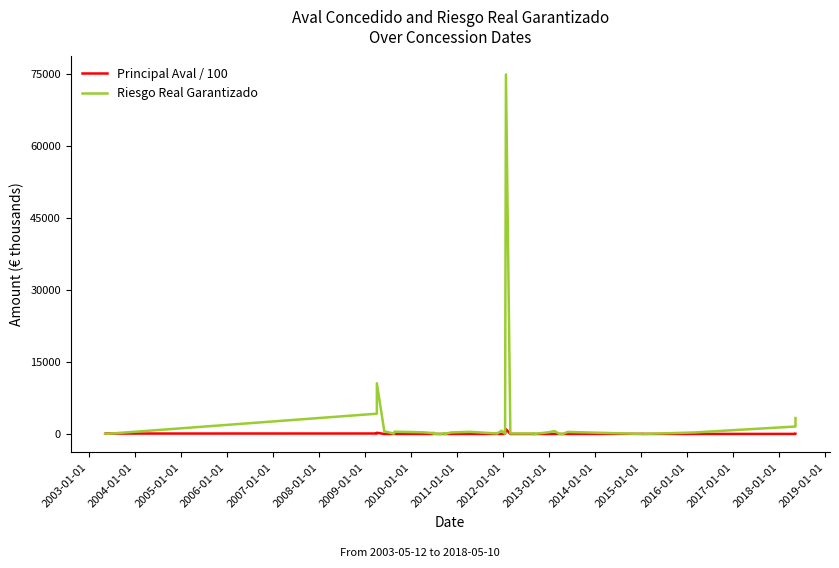

Which series has the largest total across all categories?

Riesgo Real Garantizado